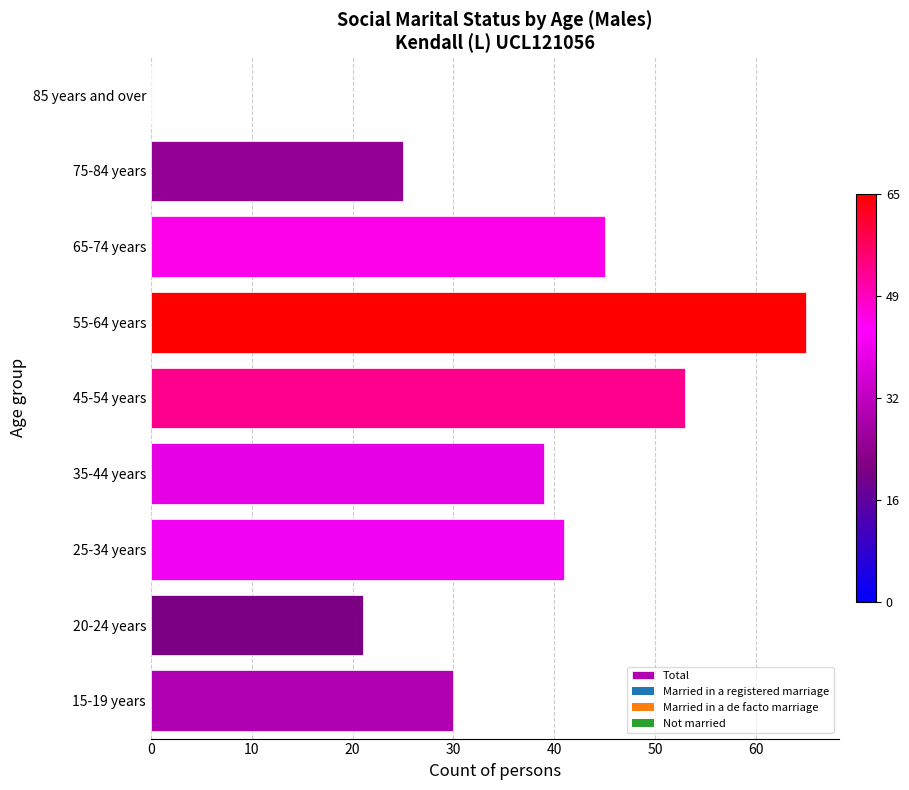

At which category does the chart reach its peak across all series?

55-64 years